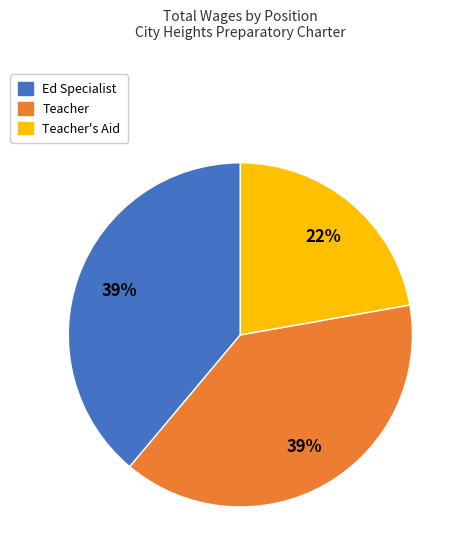

To the nearest percent, what is the difference between the largest and smallest slice percentages?

17%